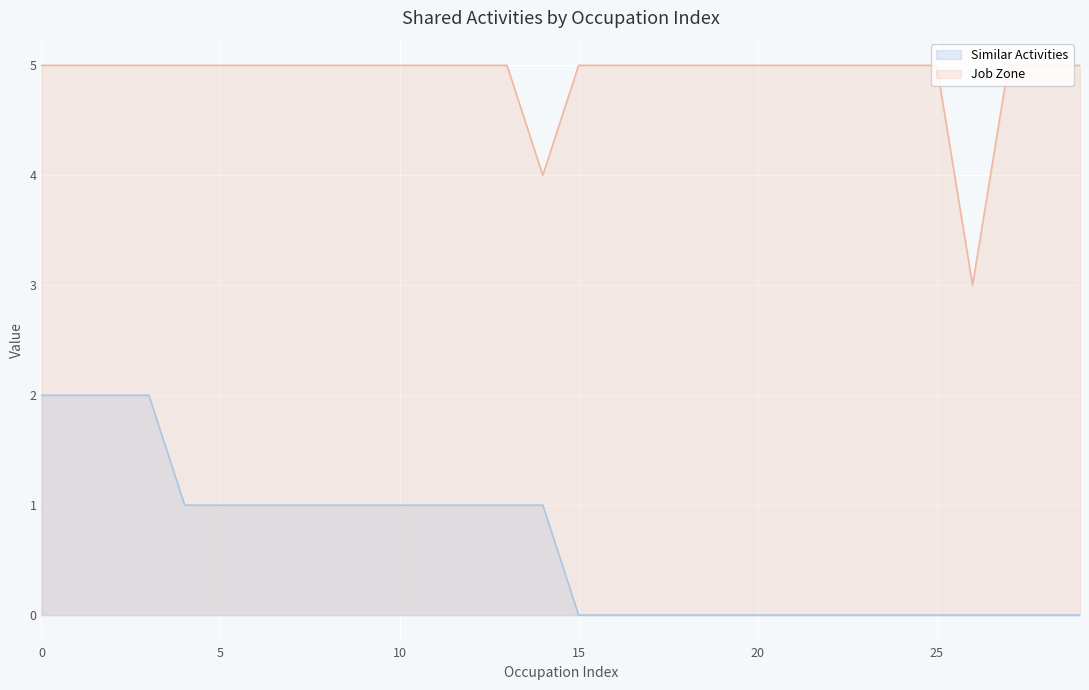

Which series has the largest total across all categories?

Job Zone